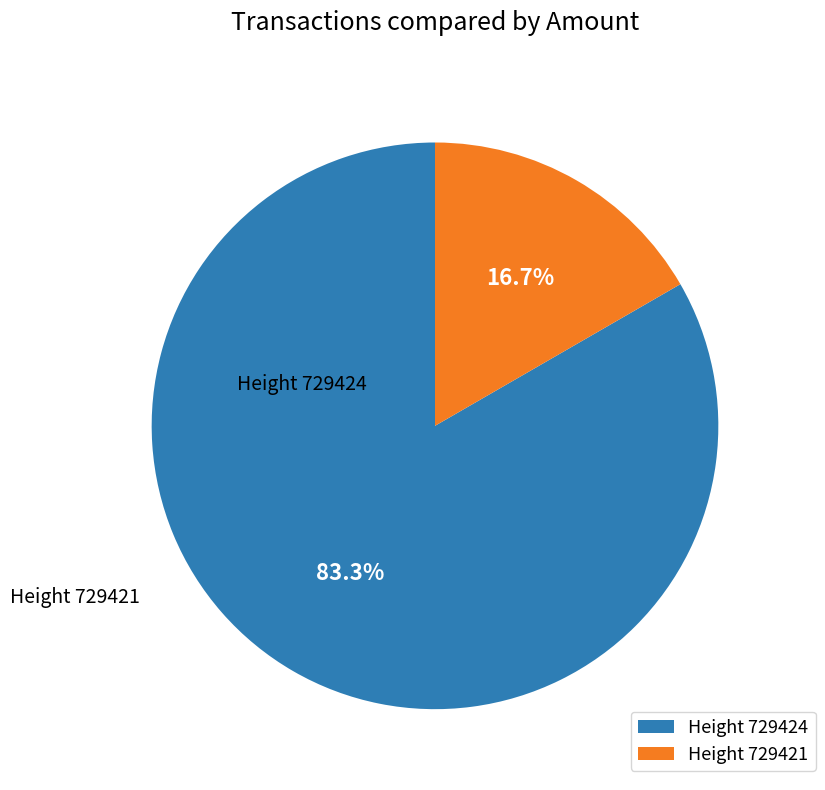

Between Height 729421 and Height 729424, which is larger?

Height 729424